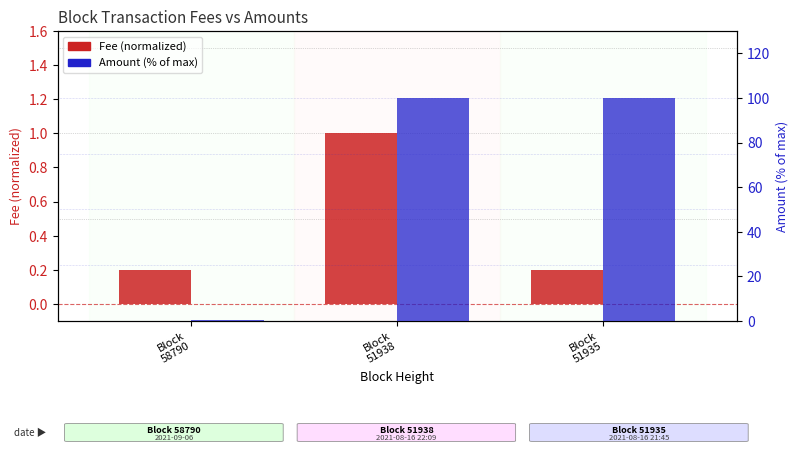

Which has a higher value, Block
51938 or Block
58790?

Block
51938